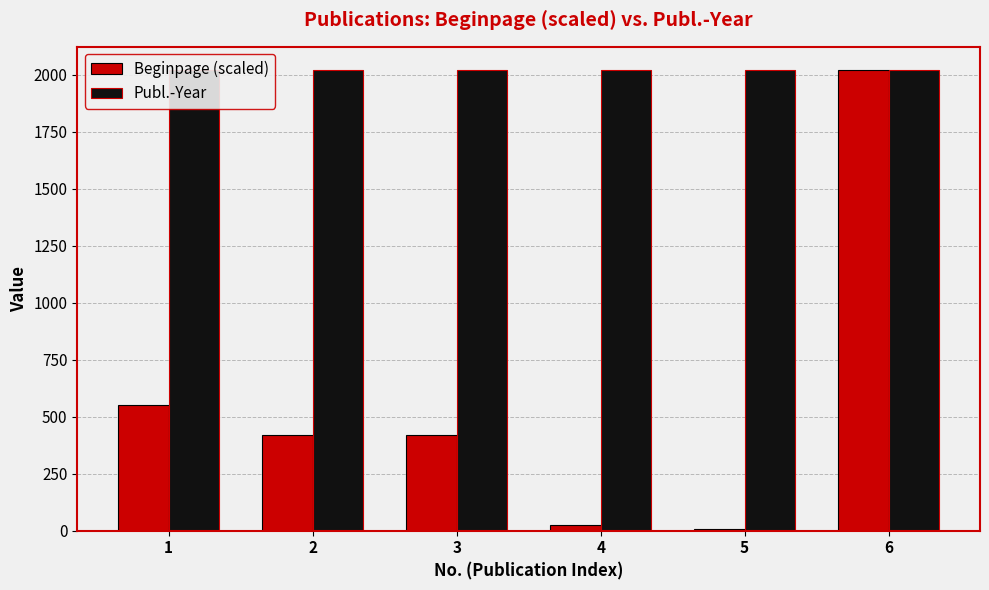

Read the Beginpage (scaled) value at 3.

421.5